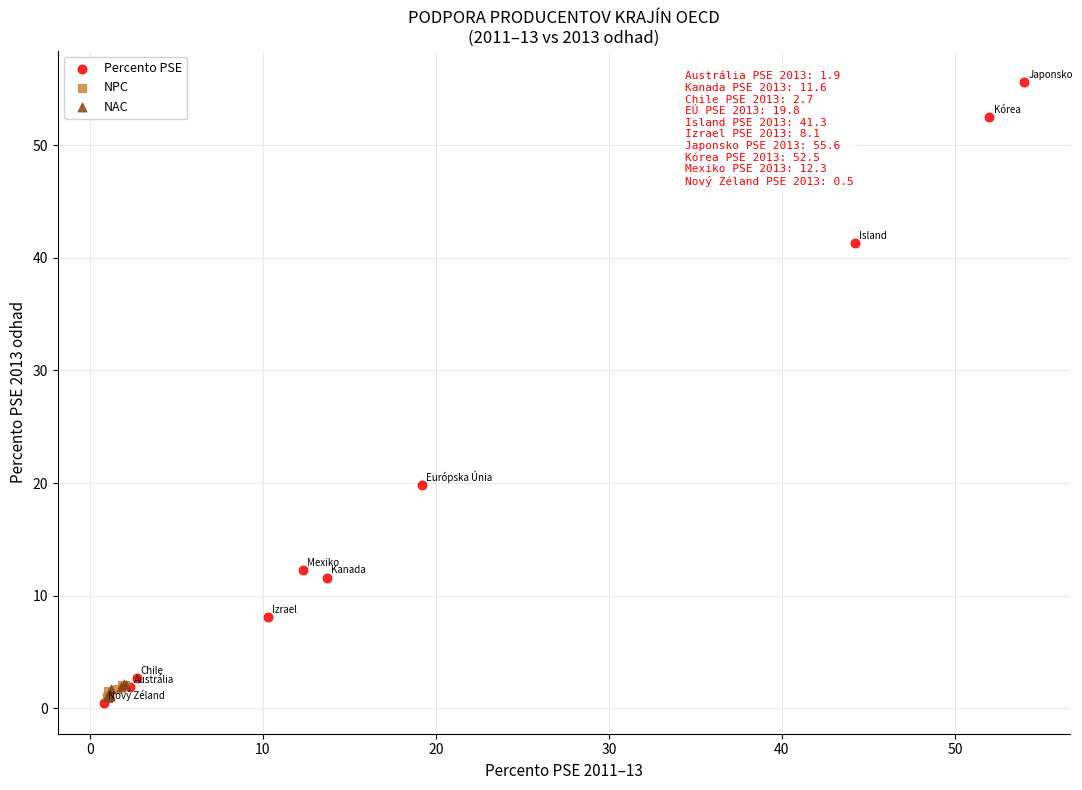

Which series contains the lowest Y value?

Percento PSE